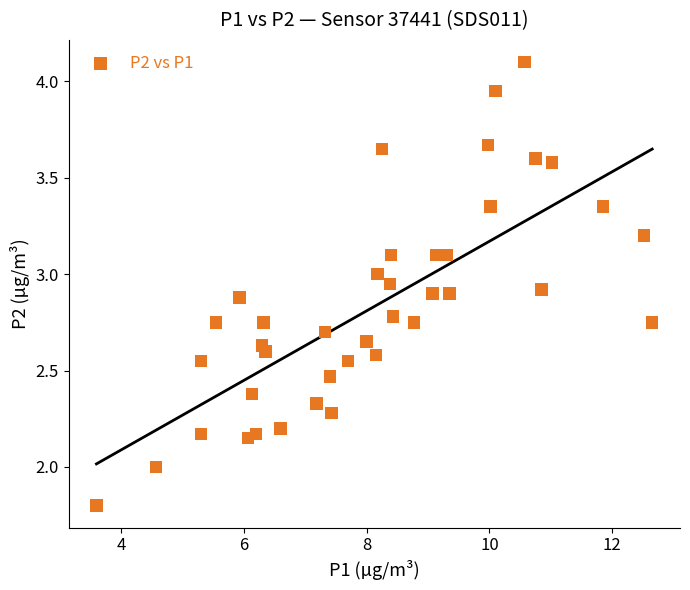

What is the range of X values (max minus min)?

9.1